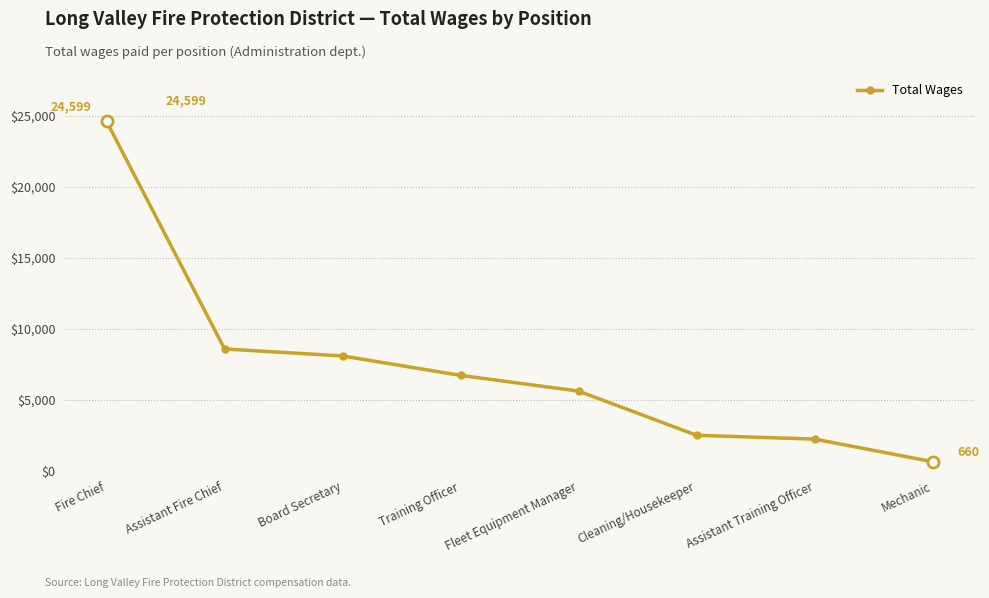

Rank the categories by value from highest to lowest.

Fire Chief, Assistant Fire Chief, Board Secretary, Training Officer, Fleet Equipment Manager, Cleaning/Housekeeper, Assistant Training Officer, Mechanic